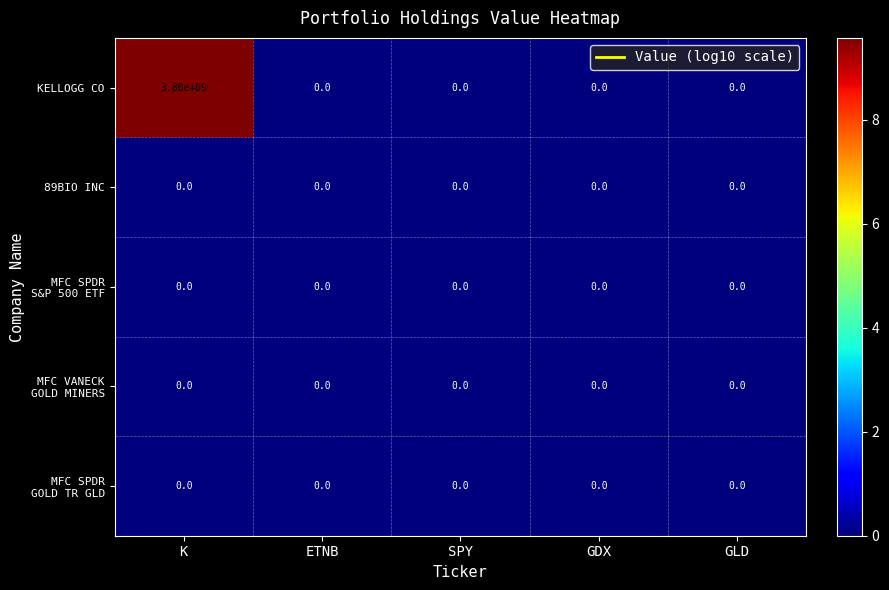

Which category has the highest value in the KELLOGG CO series?

K